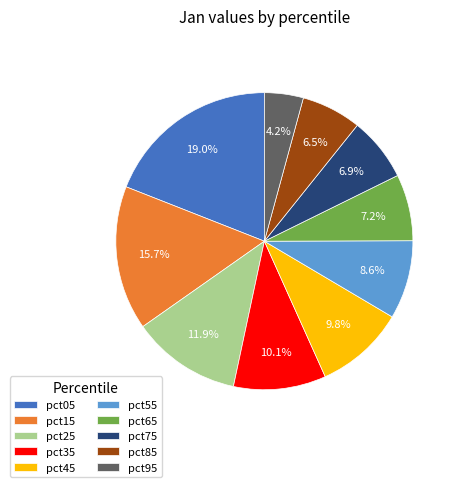

What is the total percentage of pct25 and pct65?

19.1%